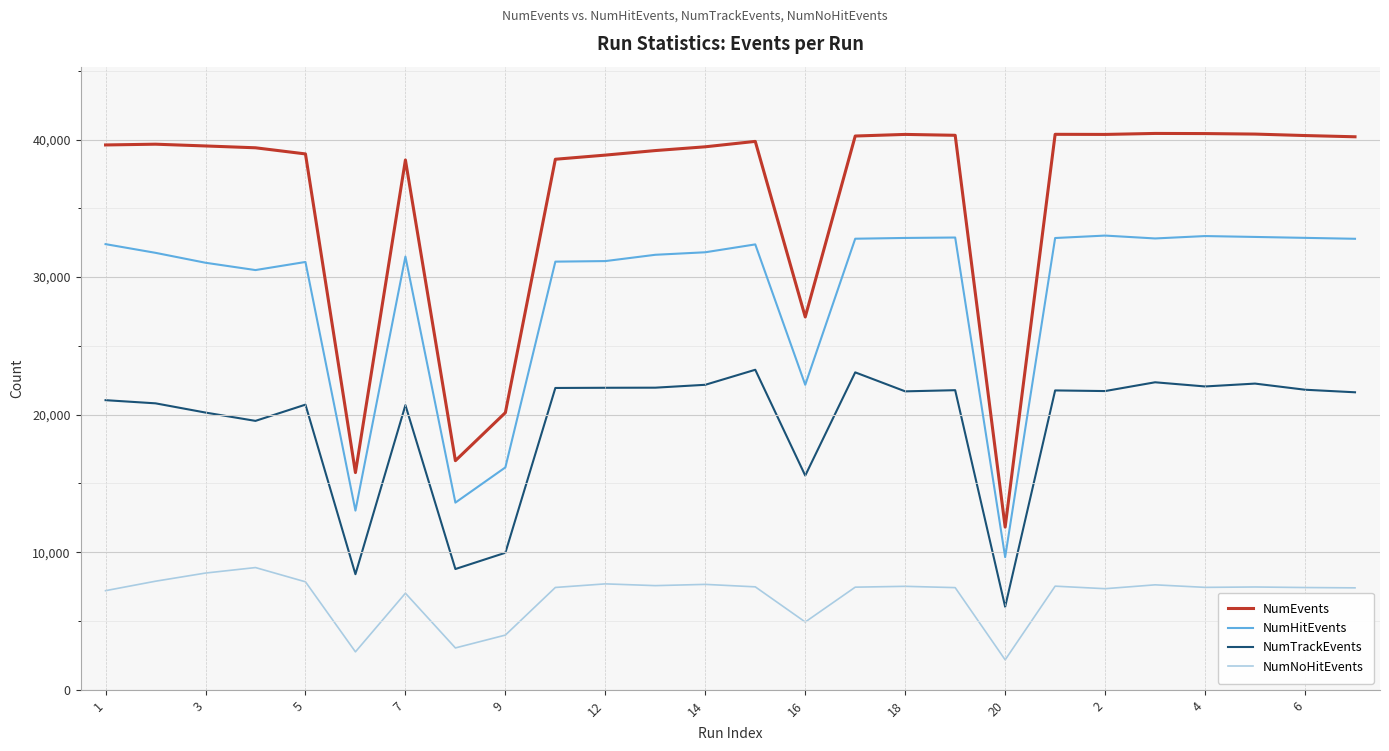

Which series has the largest total across all categories?

NumEvents